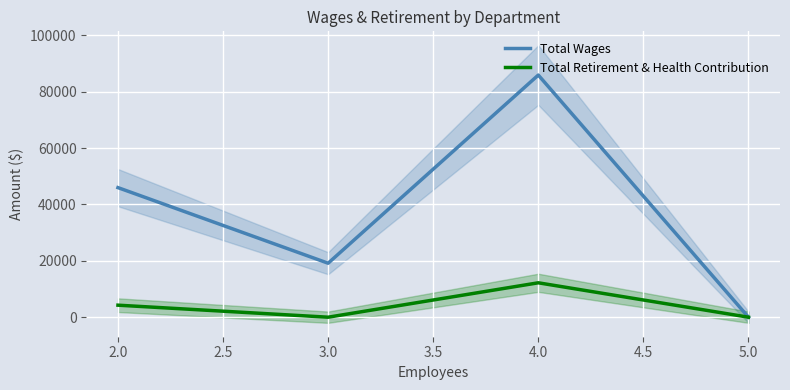

What is the difference between the second highest and second lowest values in the Total Retirement & Health Contribution series?

4265